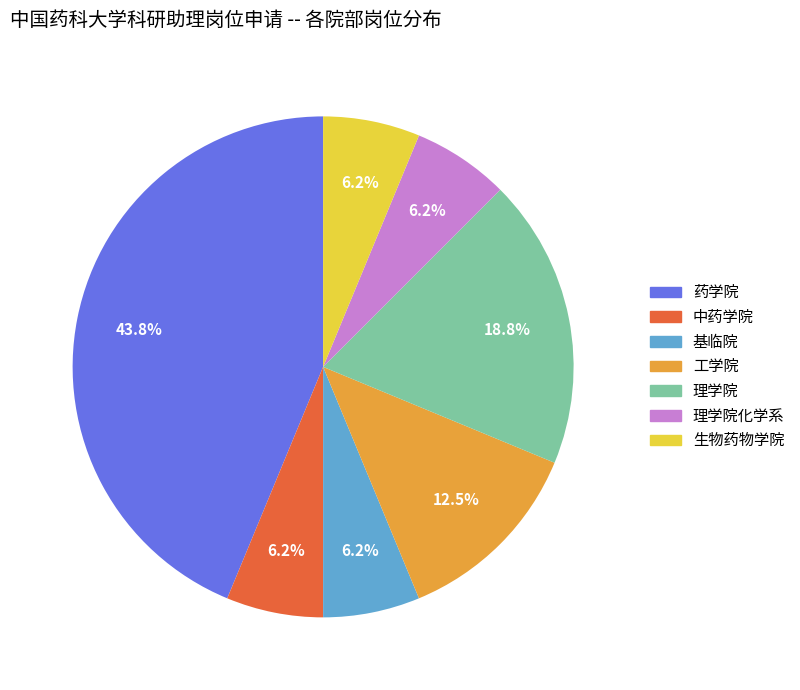

Which has a higher value, 中药学院 or 工学院?

工学院